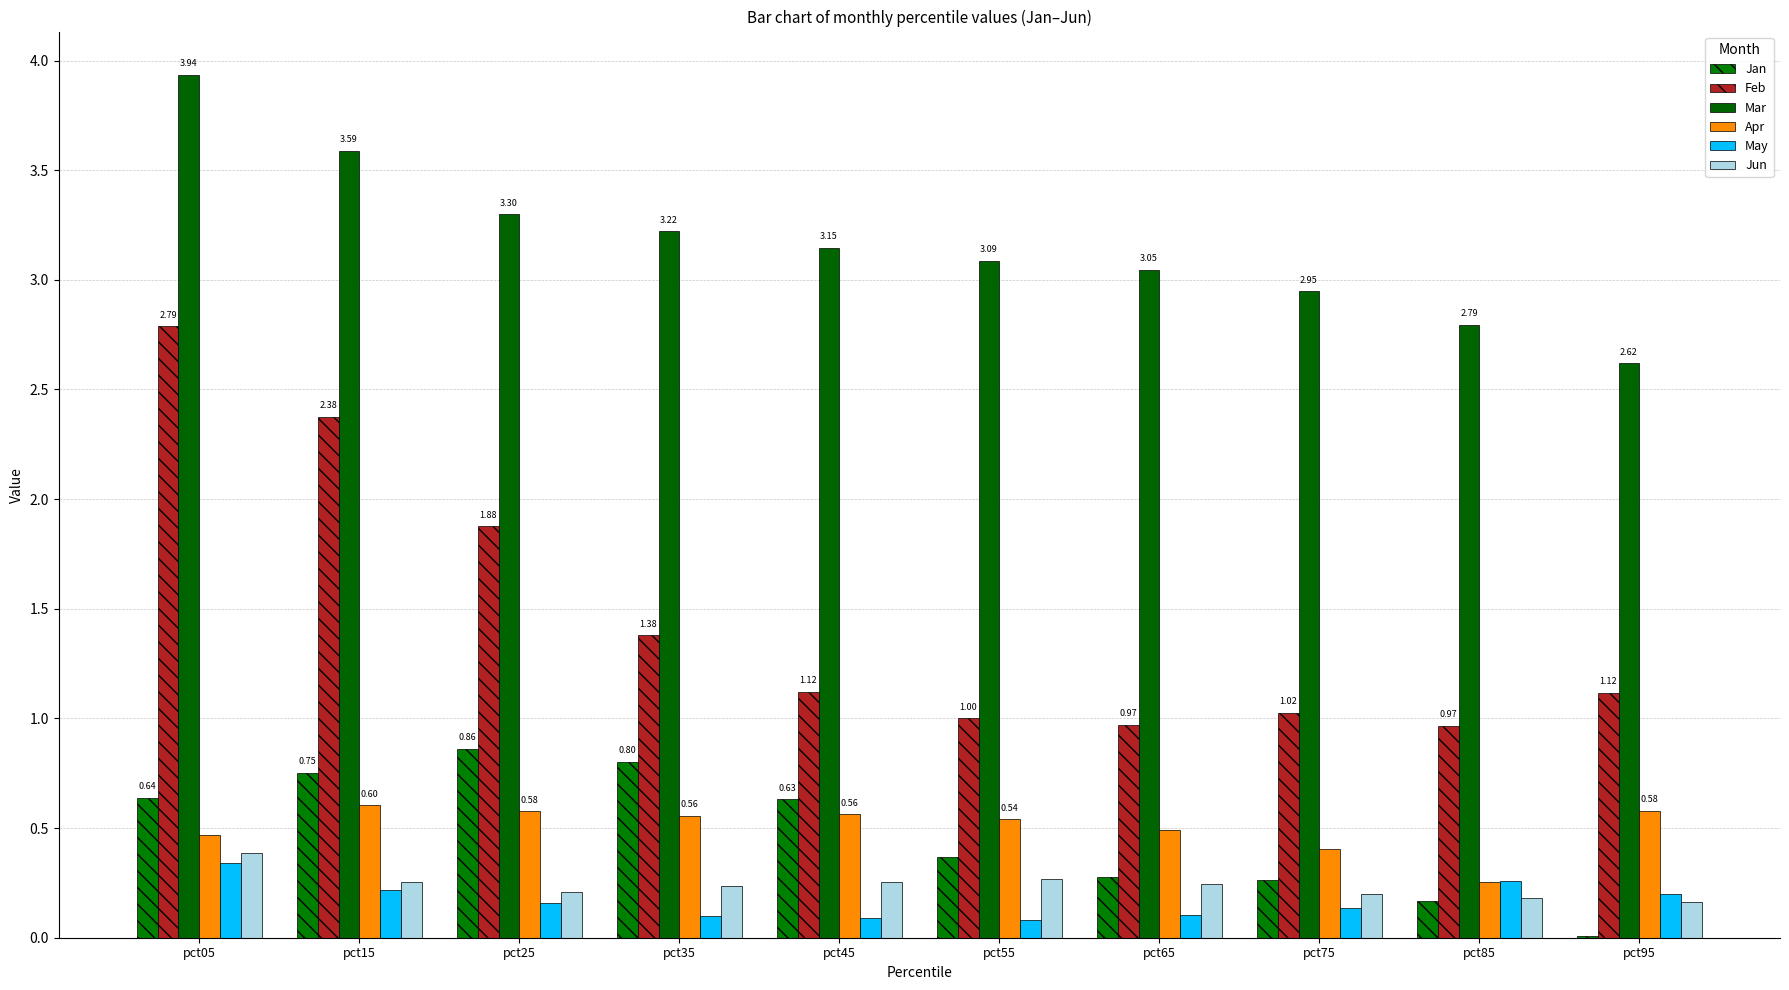

What is the total value across all series at pct65?

5.1